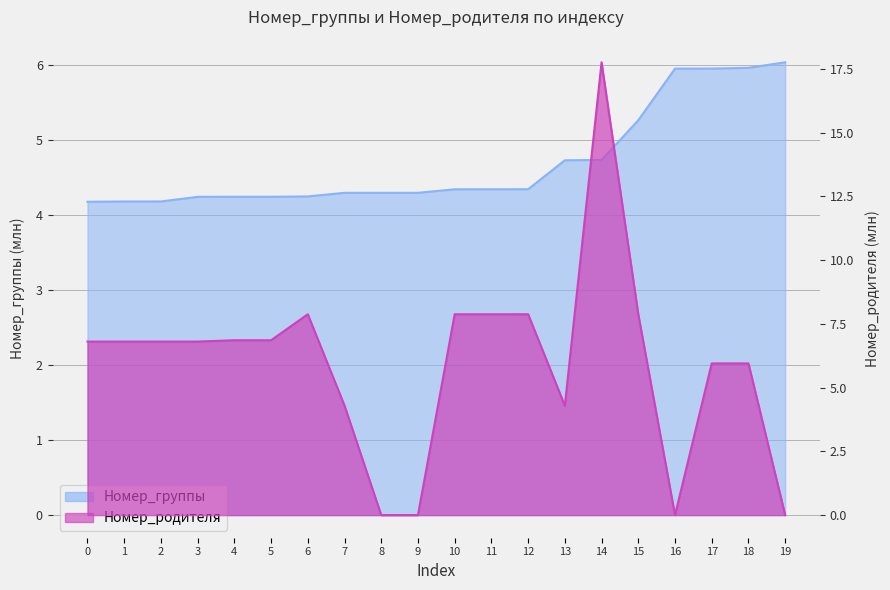

Which series has the largest total across all categories?

Номер_родителя